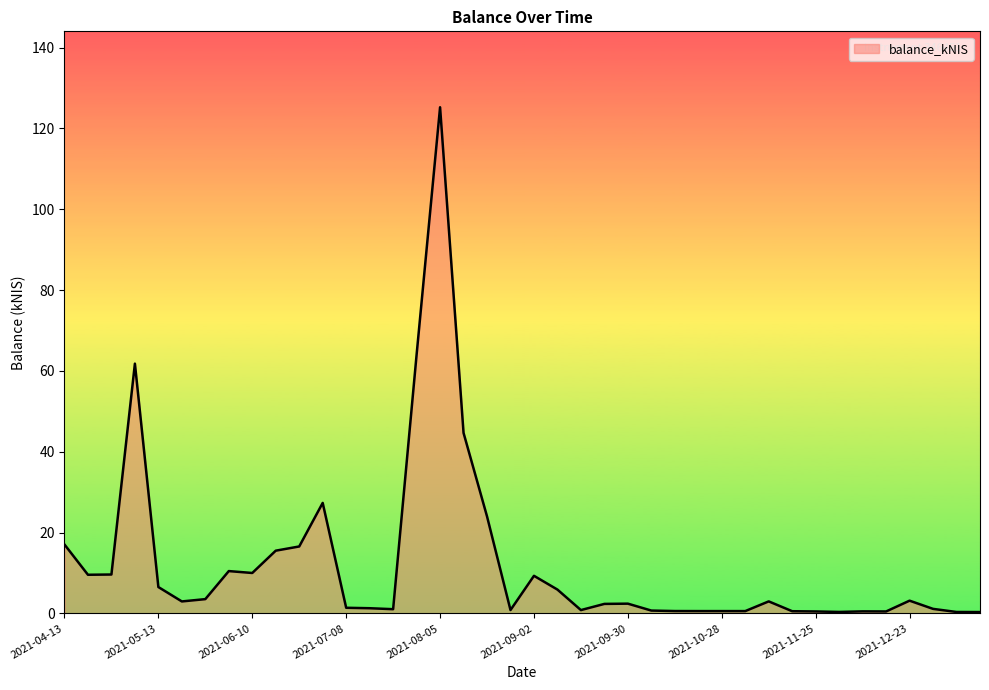

How many points are lower than both their immediate neighbors (excluding endpoints)?

8